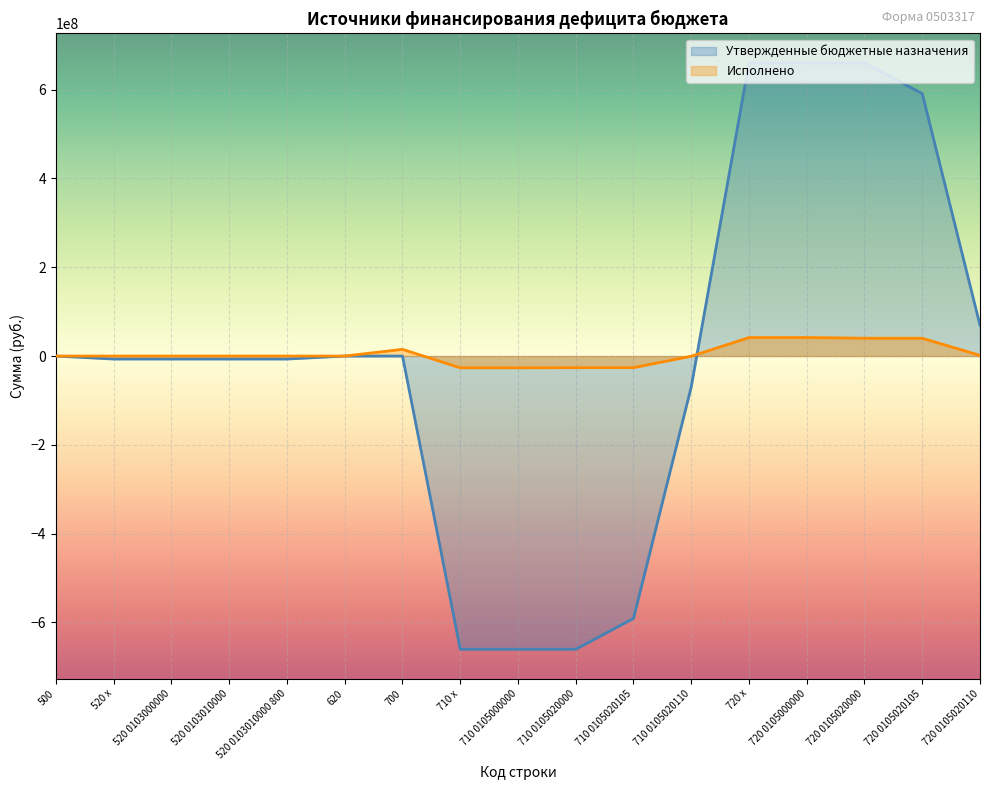

What is the label of the 14th point from the right?

520 0103010000